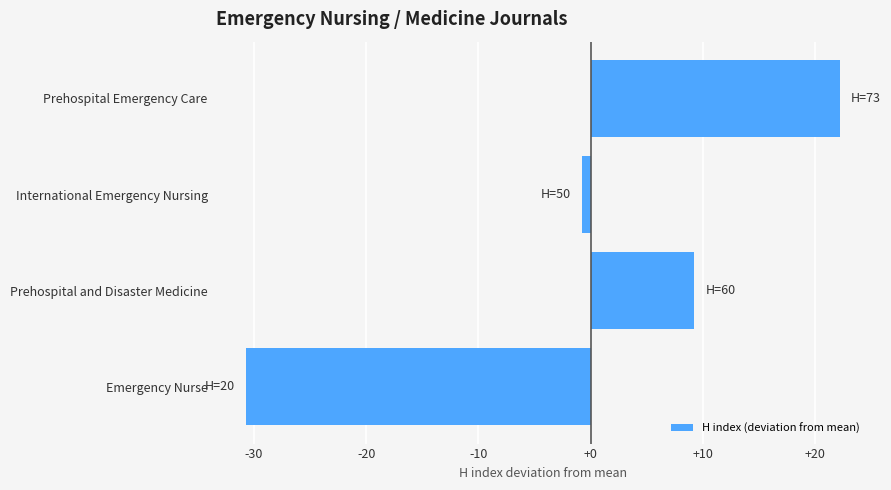

Rank the categories by value from lowest to highest.

Emergency Nurse, International Emergency Nursing, Prehospital and Disaster Medicine, Prehospital Emergency Care